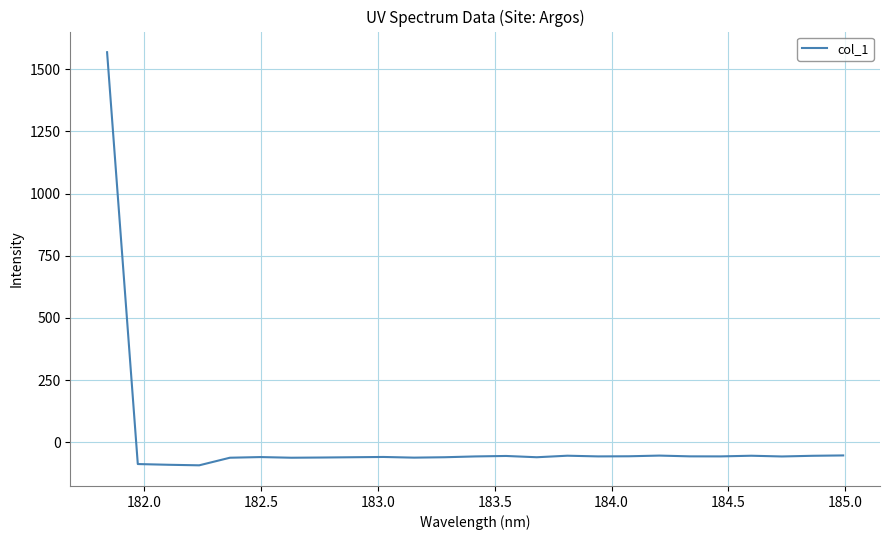

What is the difference between the maximum and minimum values?

1661.5